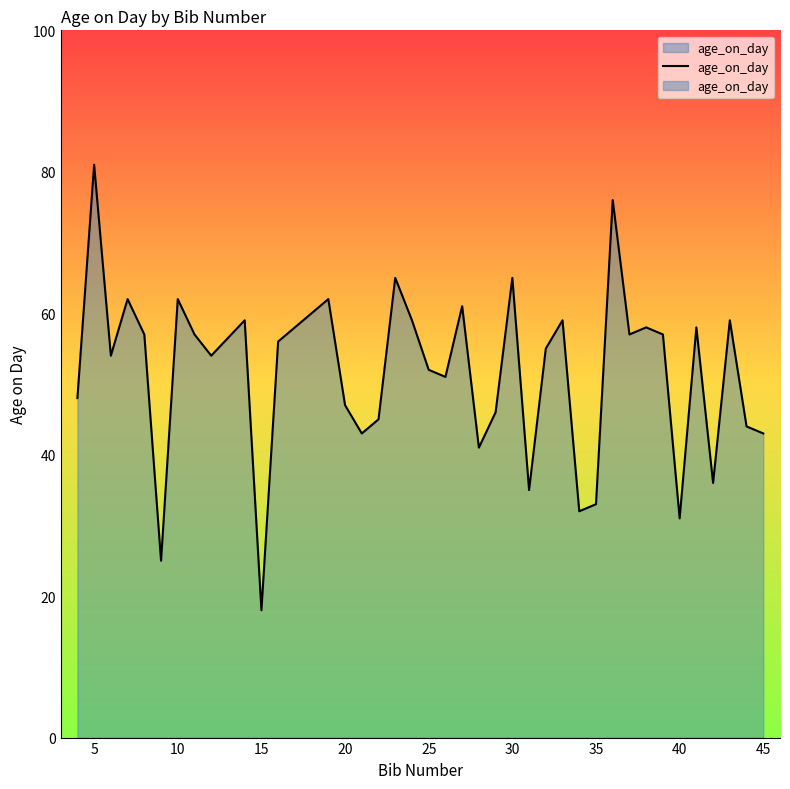

Is it true that the value at 35 is 15?

False